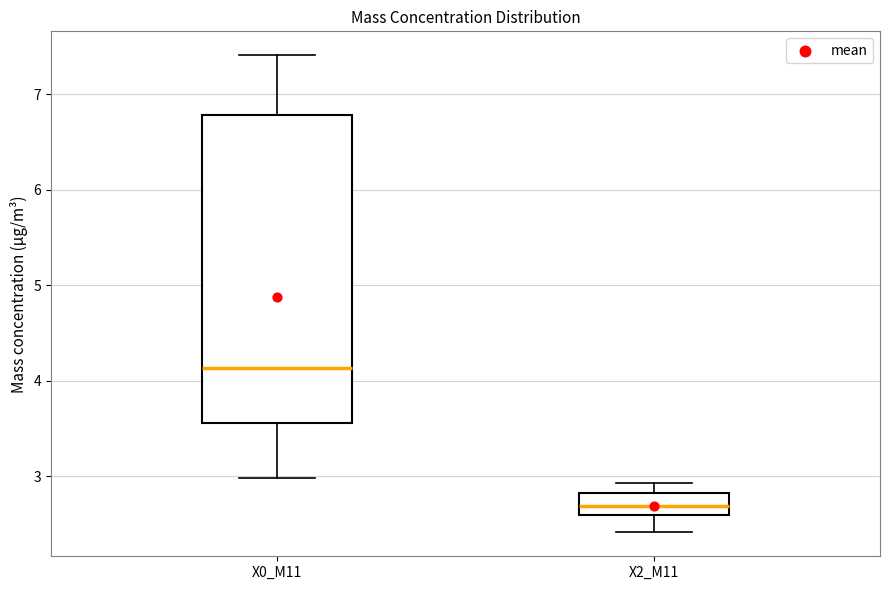

Which box's median line is the highest?

X0_M11